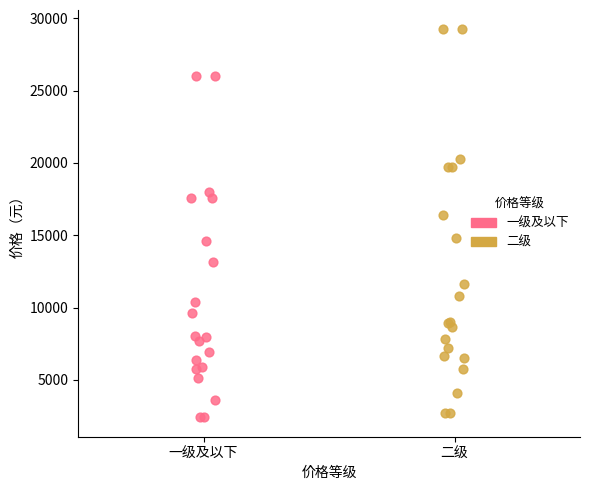

Which series contains the lowest Y value?

一级及以下